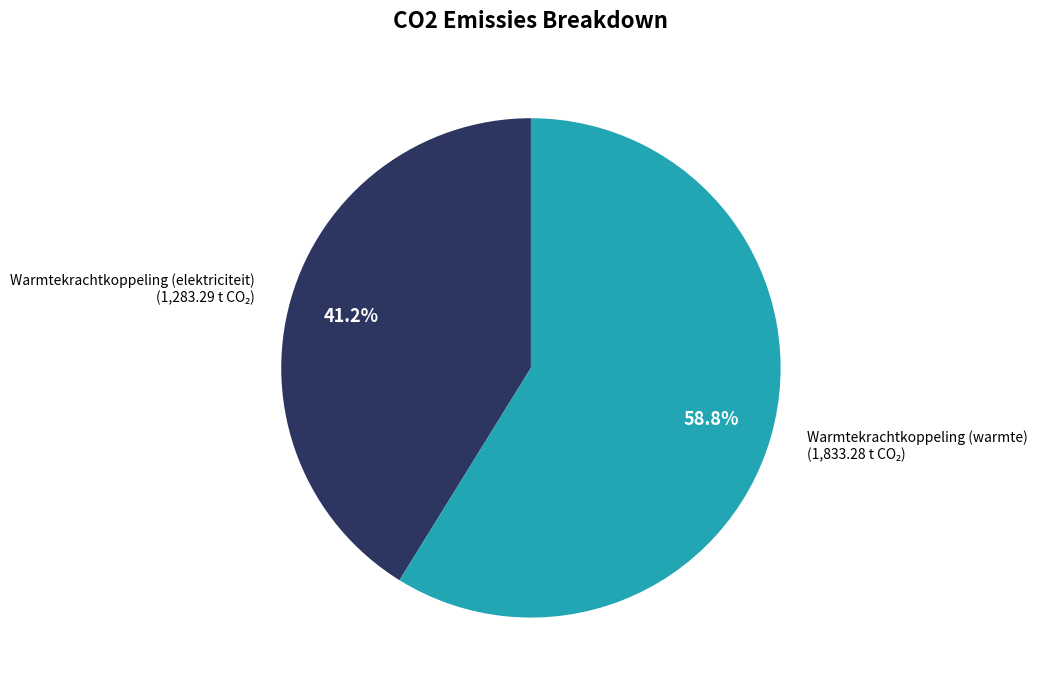

Is there any slice that represents more than half of the pie?

Yes